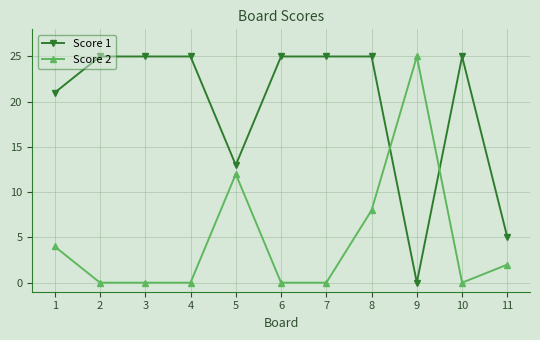

True or false: Score 1 and Score 2 intersect in this chart.

True